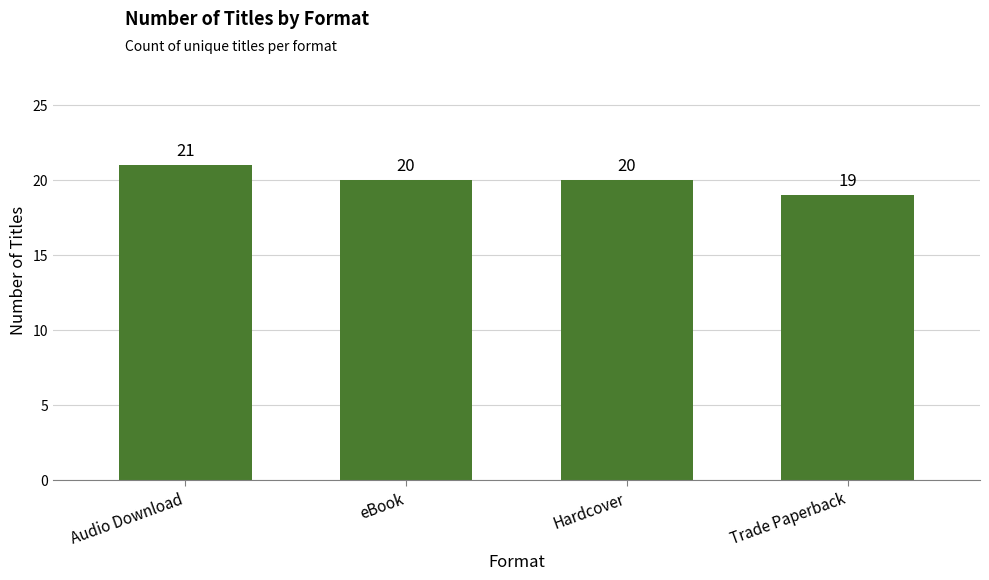

What is the difference between the maximum and second lowest values?

1